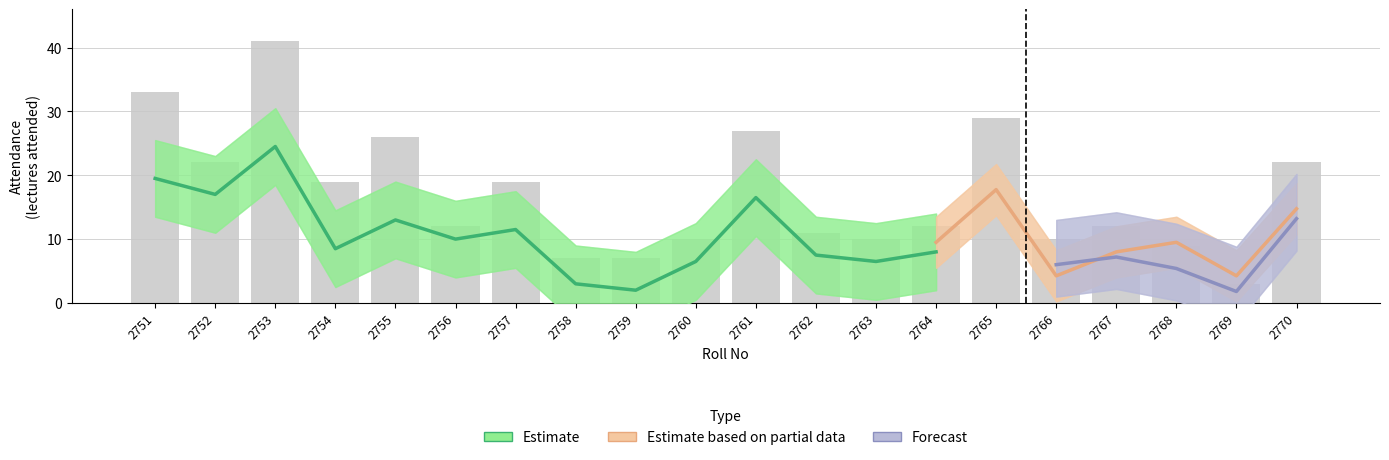

The value of B.K at 2755 is 13. True or false?

False